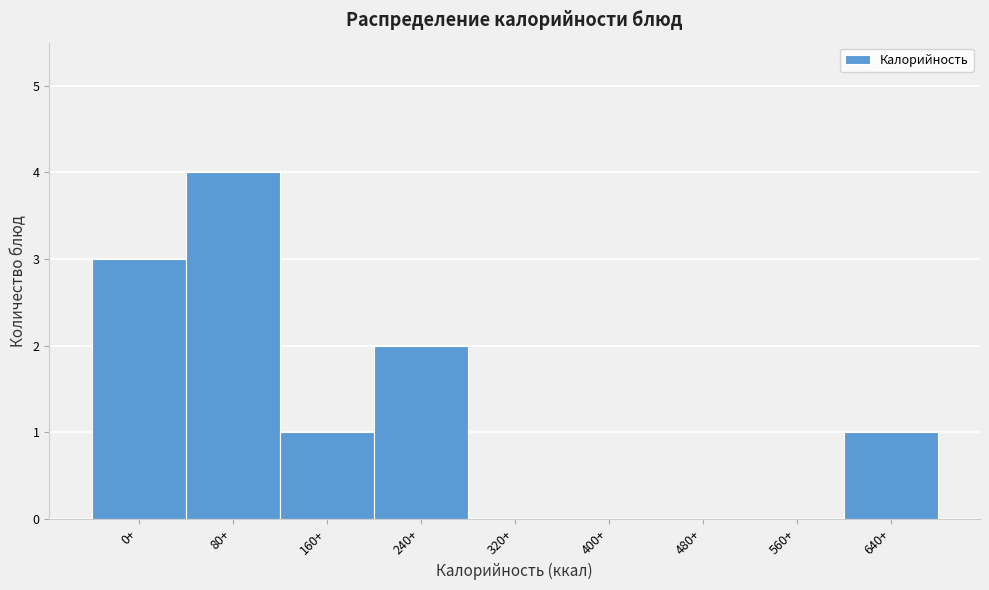

Reading right to left, transcribe all the data shown in this chart.

640+=1	560+=0	480+=0	400+=0	320+=0	240+=2	160+=1	80+=4	0+=3